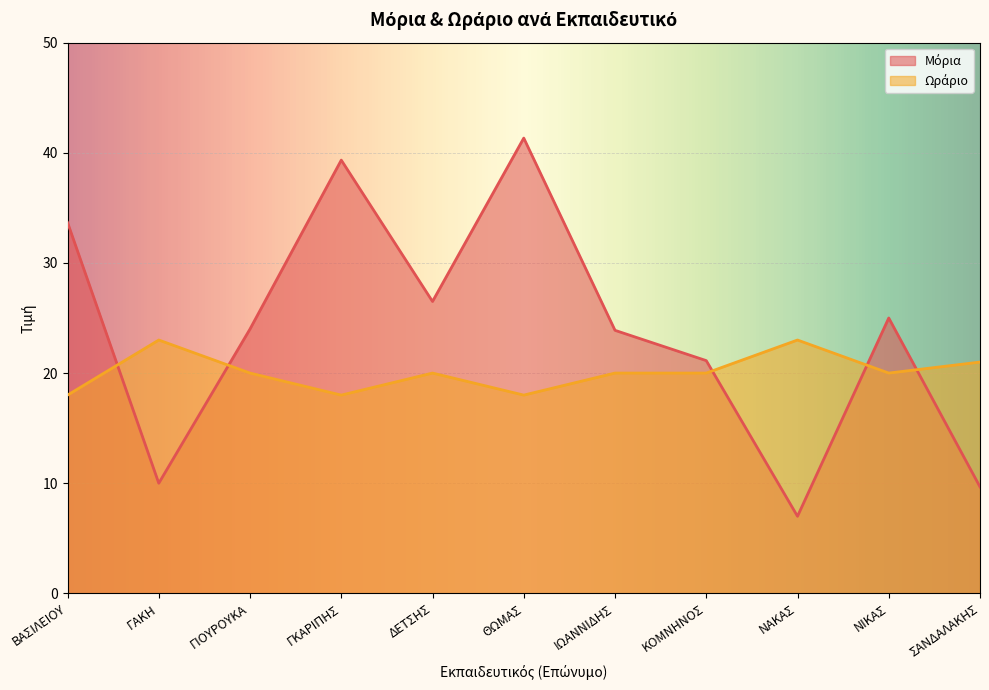

Does the chart display data point markers on the line(s)?

No